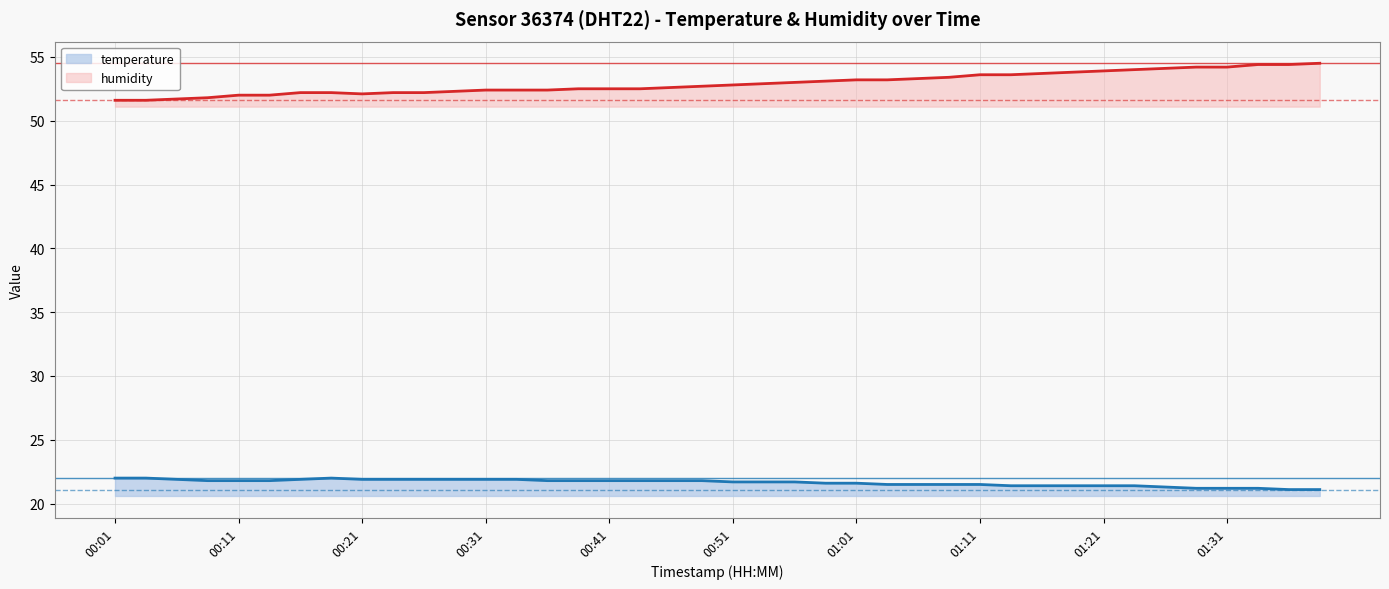

Rank the series by their average value, from lowest to highest.

temperature, humidity